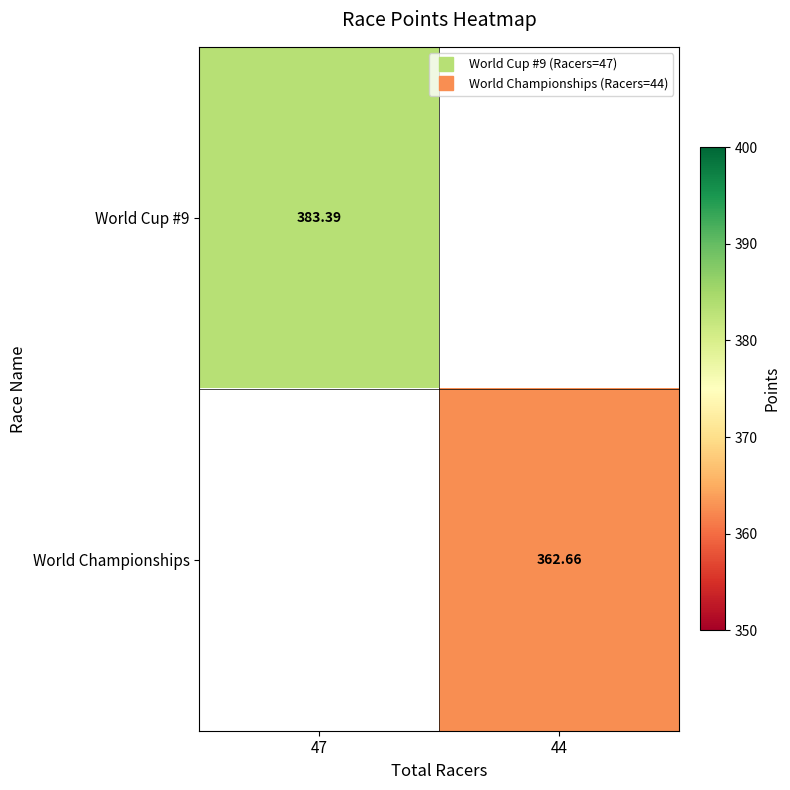

At which label does World Championships first exceed 362?

44